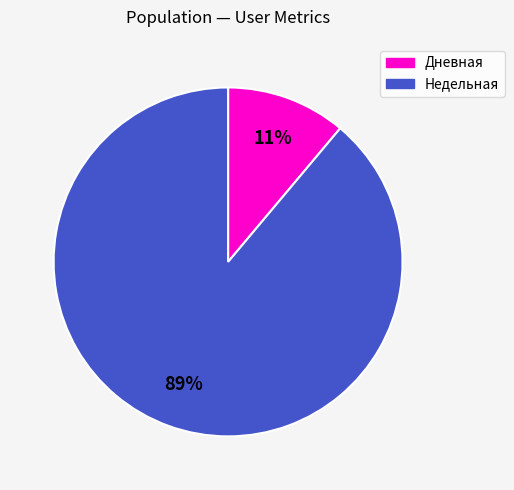

To the nearest percent, what is the difference between the largest and smallest slice percentages?

78%